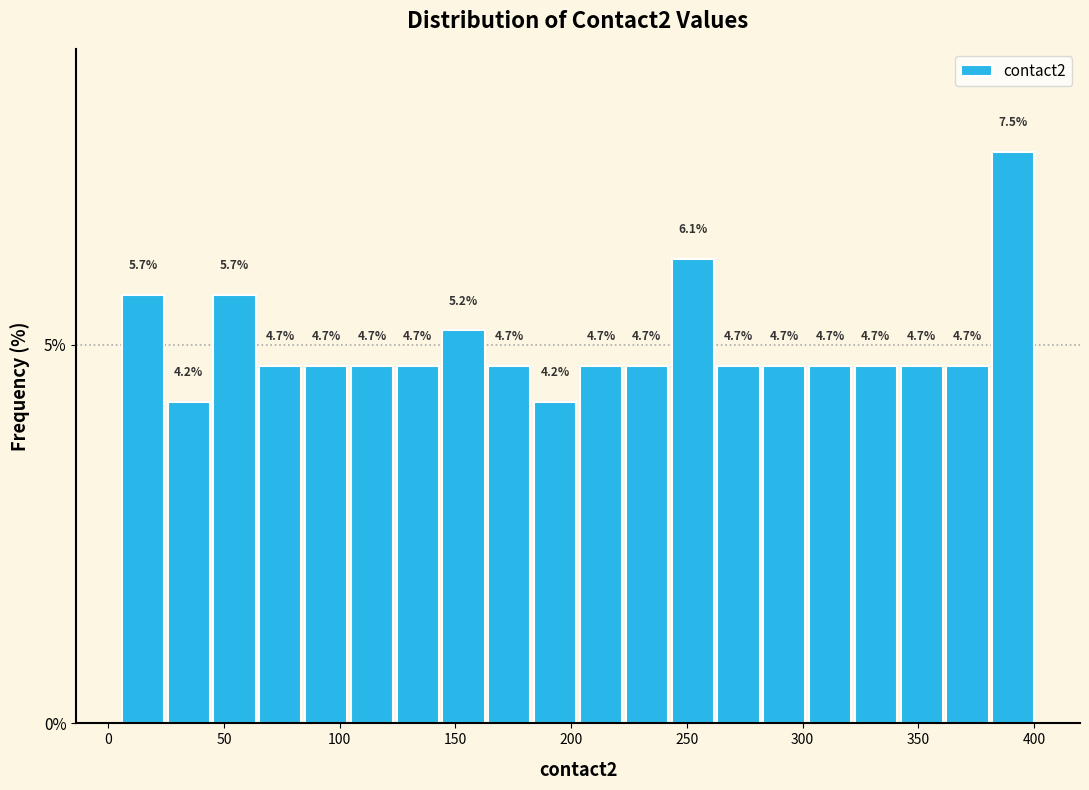

Around what value on the x-axis is the tallest bar? Give the approximate position of its centre, as read against the axis.

390